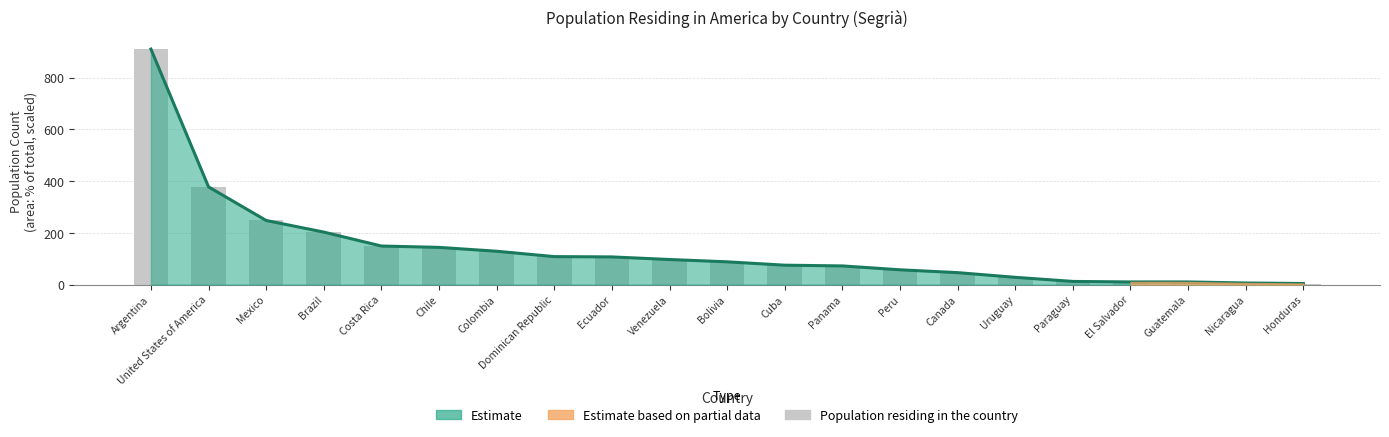

How many bars are there in total?

21